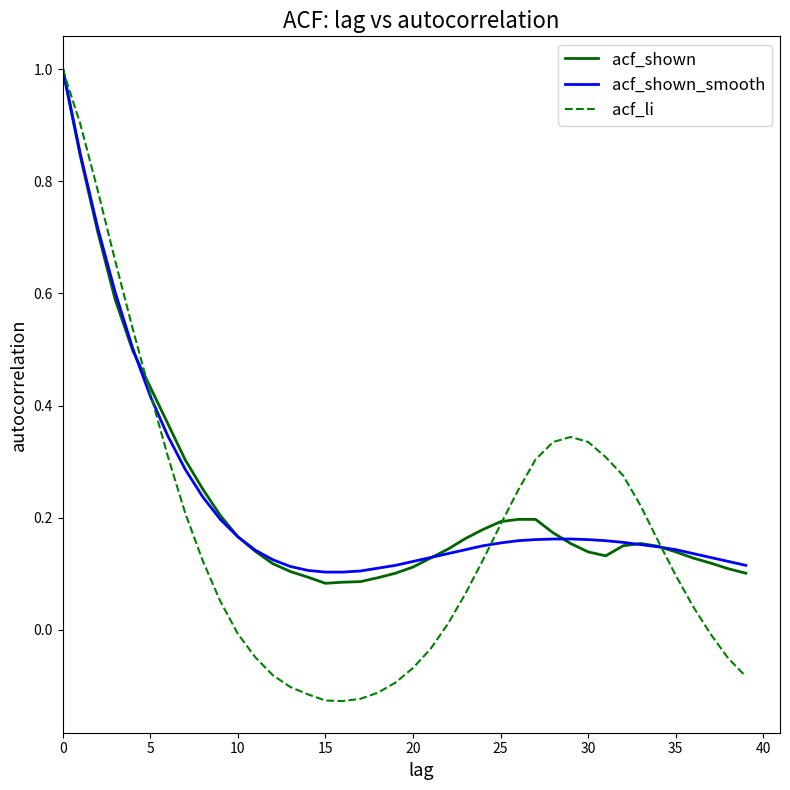

What is the highest value of the acf_shown_smooth series?

1.0